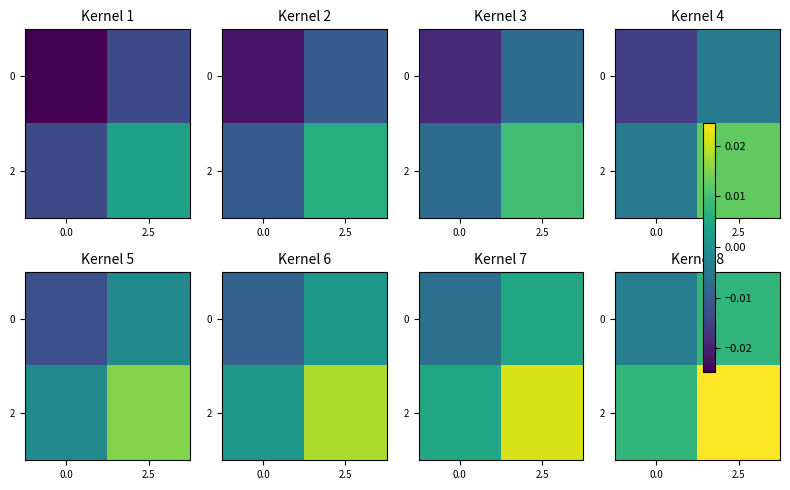

Rank the series at 0.0 from lowest to highest value.

0, 2